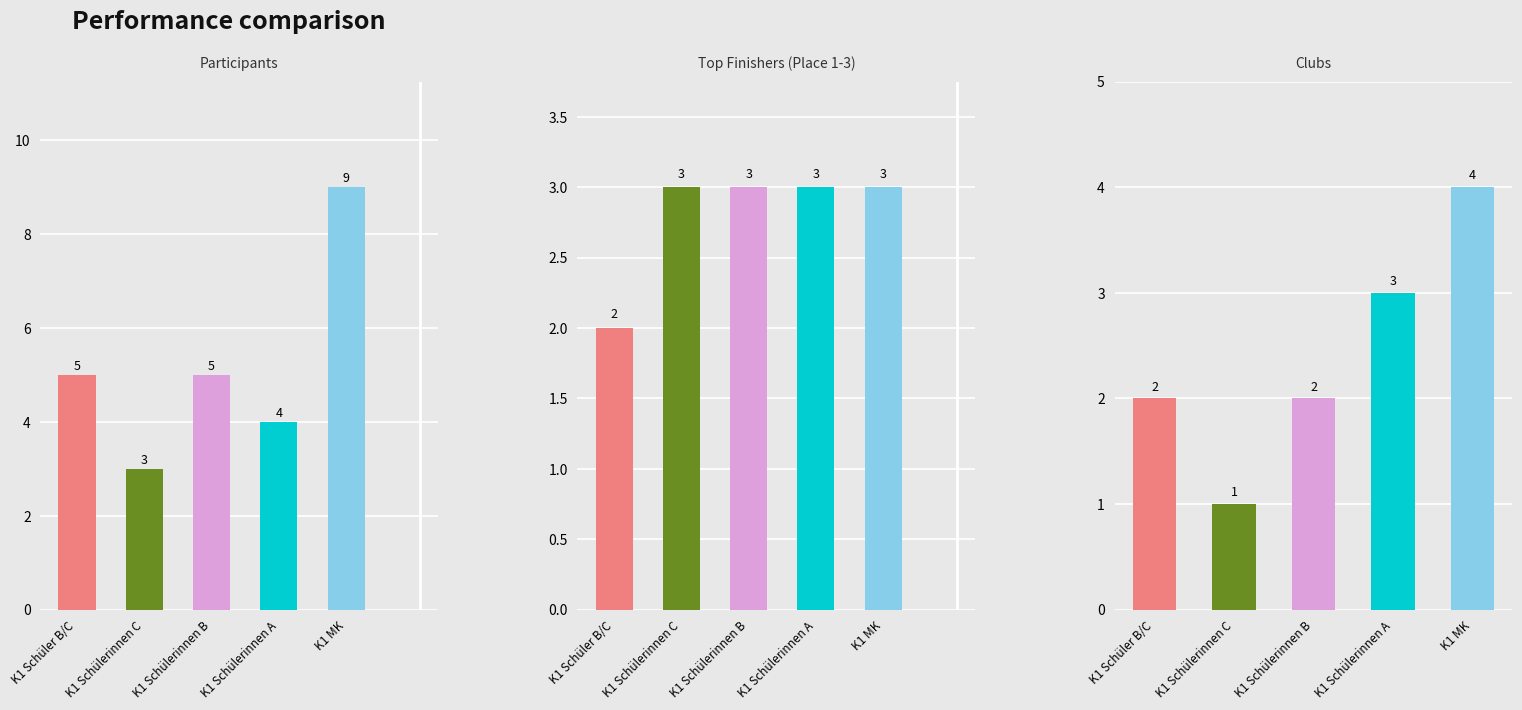

Which series has the largest total across all categories?

Participants